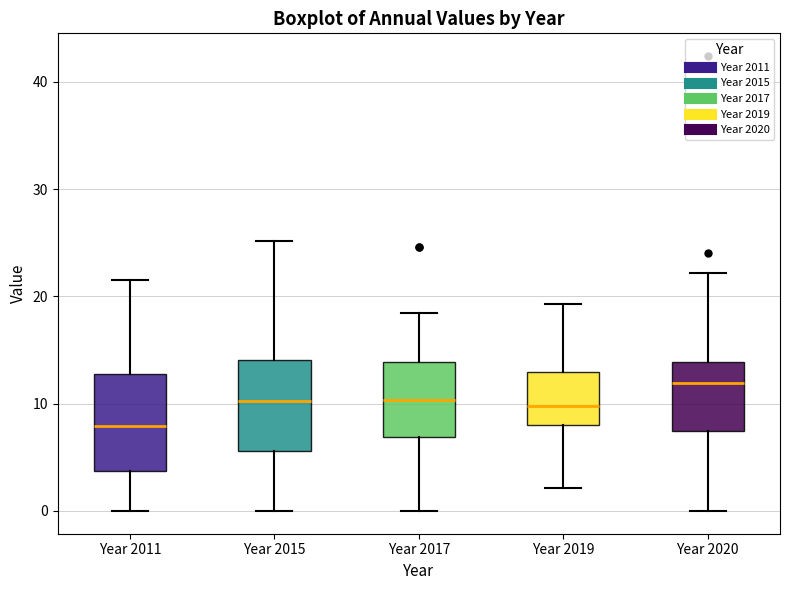

Reading left to right, read every box against the y-axis: the position of its median line, the range the box covers, and the ends of its whiskers. The values are not printed on the chart, so give them approximately, as read against the axis.

Year 2011: median 8, box 4 to 13, whiskers 0 to 22
Year 2015: median 10, box 6 to 14, whiskers 0 to 25
Year 2017: median 10, box 7 to 14, whiskers 0 to 18
Year 2019: median 10, box 8 to 13, whiskers 2 to 19
Year 2020: median 12, box 7 to 14, whiskers 0 to 22